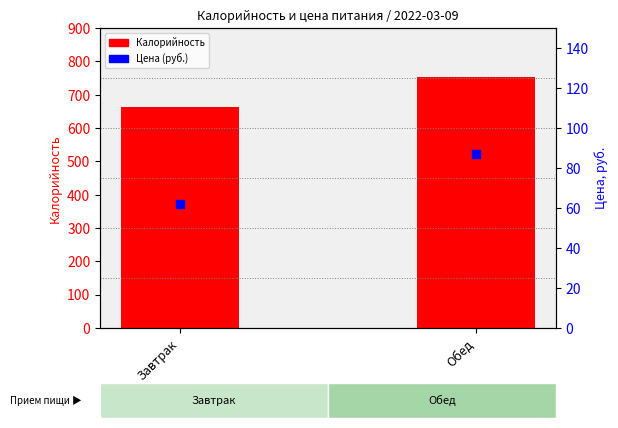

What are all the series names shown in the legend?

Калорийность, Цена (руб.)